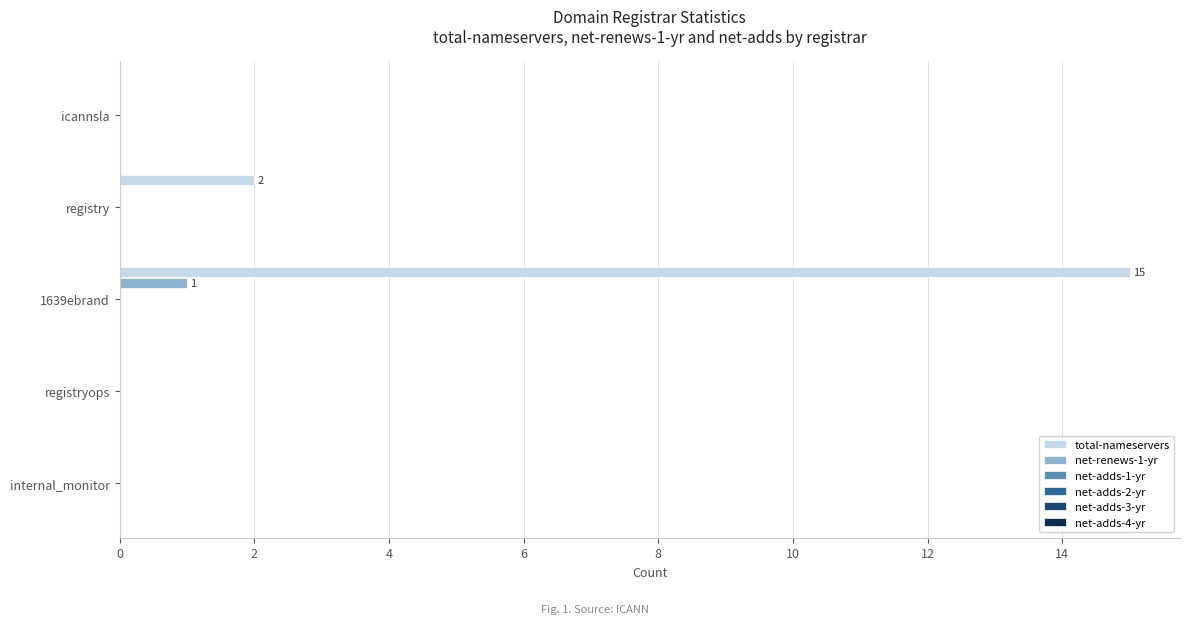

At which category is the sum across all series the highest?

1639ebrand